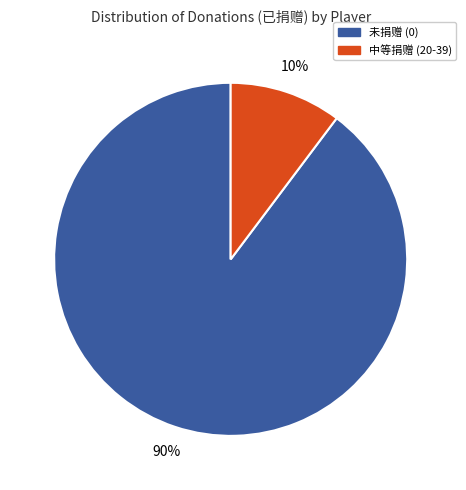

Is there a majority slice in this chart?

Yes